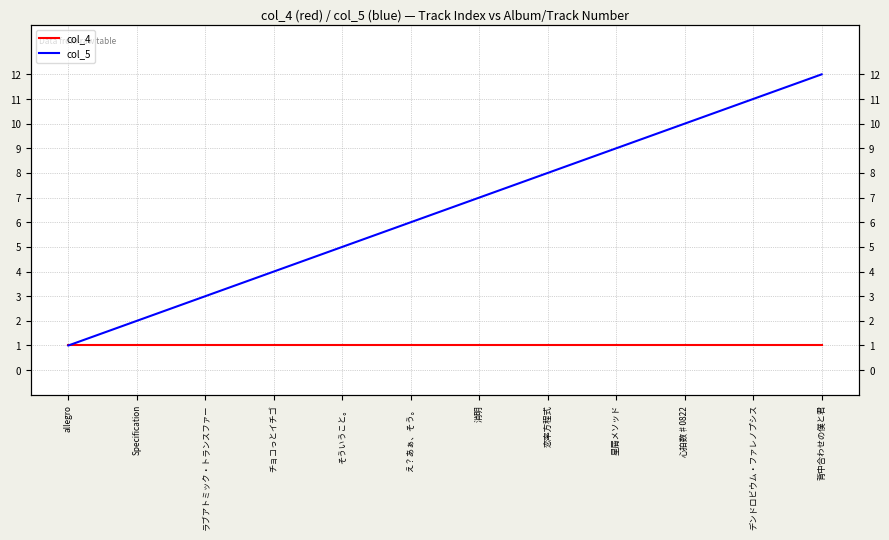

Is the value of col_4 at チョコっとイチゴ greater than the value of col_5 at 星屑メソッド?

No